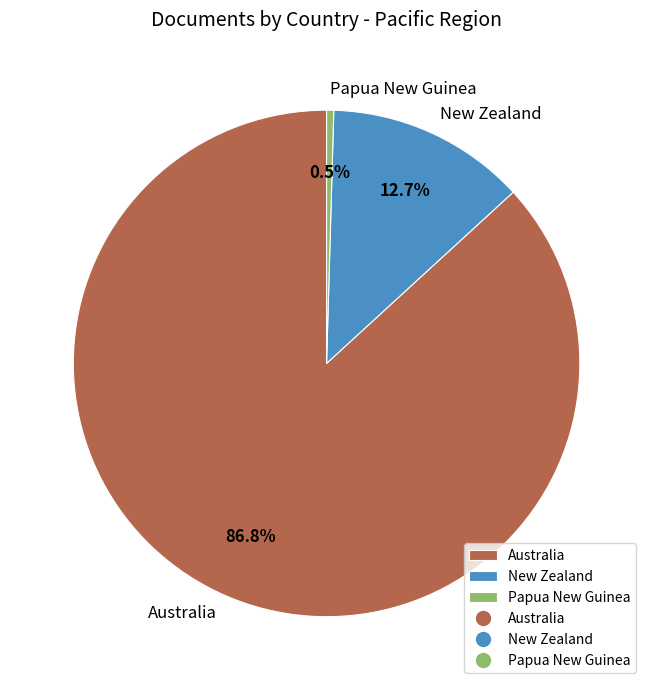

What is the total percentage of Australia and New Zealand?

99.5%